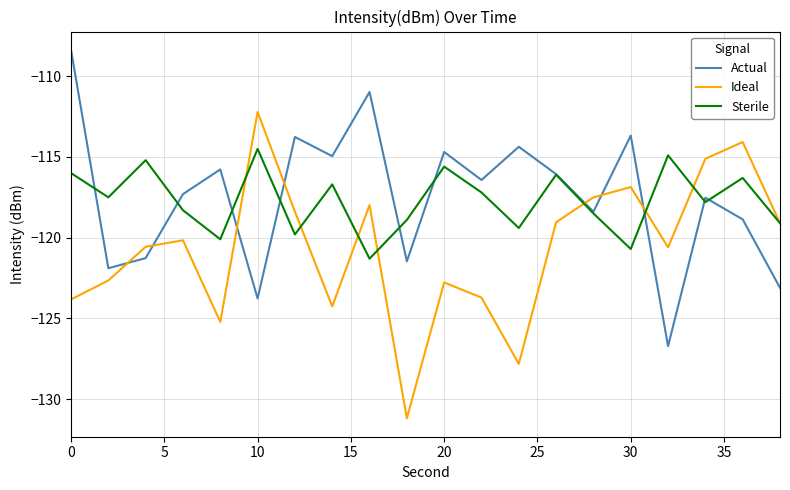

Is this an area chart (filled region under the line)?

No